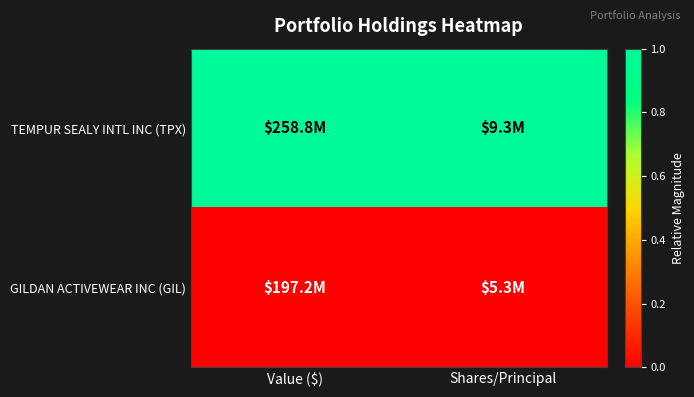

Between Value ($) and Shares/Principal, which series saw the biggest shift?

TEMPUR SEALY INTL INC (TPX)